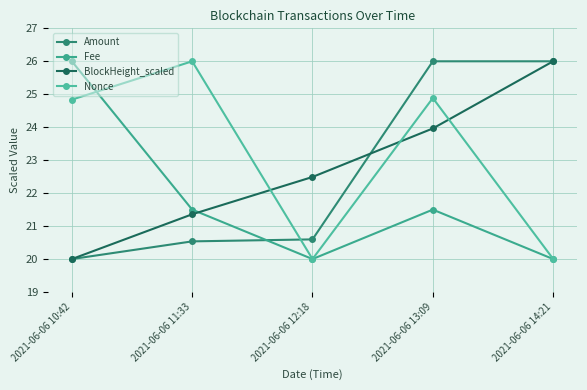

Reading left to right, list all the values displayed in this chart.

Amount: 2021-06-06 10:42=20.0	2021-06-06 11:33=20.5	2021-06-06 12:18=20.6	2021-06-06 13:09=26.0	2021-06-06 14:21=26.0
Fee: 2021-06-06 10:42=26.0	2021-06-06 11:33=21.5	2021-06-06 12:18=20.0	2021-06-06 13:09=21.5	2021-06-06 14:21=20.0
BlockHeight_scaled: 2021-06-06 10:42=20.0	2021-06-06 11:33=21.4	2021-06-06 12:18=22.5	2021-06-06 13:09=24.0	2021-06-06 14:21=26.0
Nonce: 2021-06-06 10:42=24.8	2021-06-06 11:33=26.0	2021-06-06 12:18=20.0	2021-06-06 13:09=24.9	2021-06-06 14:21=20.0